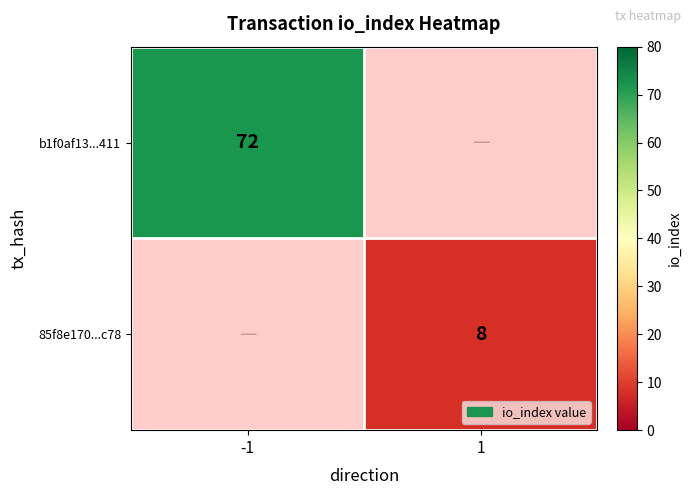

What is the minimum value shown in the chart?

8.0